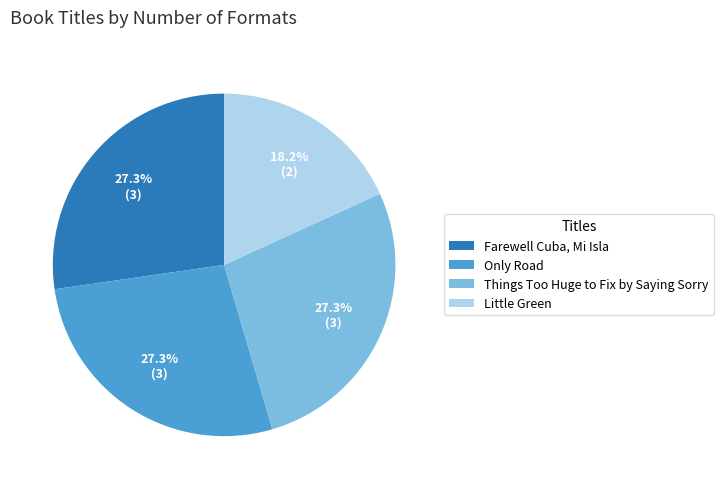

How many segments does this pie chart have?

4